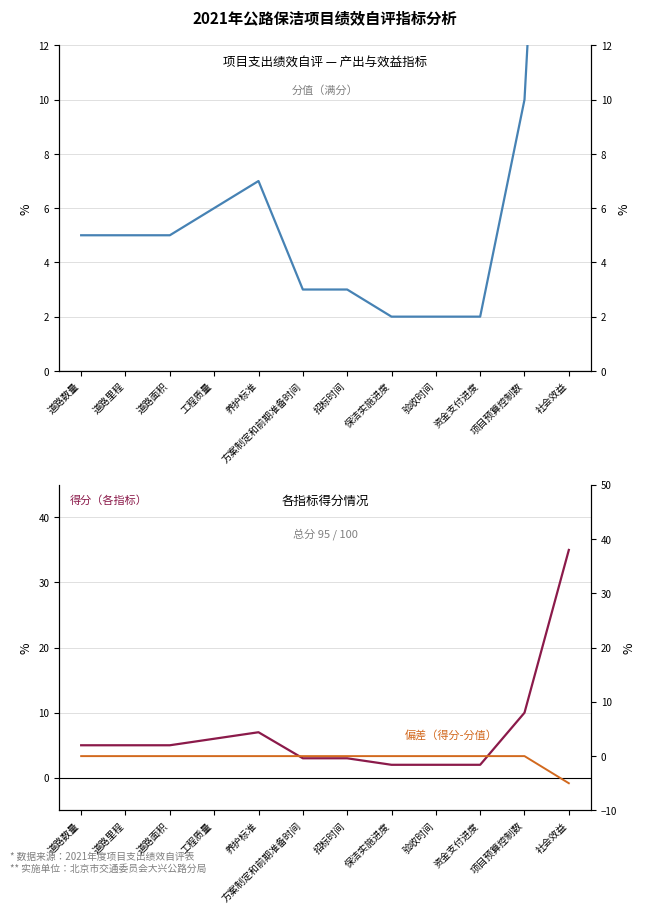

Reading left to right, list all the values displayed in this chart.

分值: 道路数量=5	道路里程=5	道路面积=5	工程质量=6	养护标准=7	方案制定和前期准备时间=3	招标时间=3	保洁实施进度=2	验收时间=2	资金支付进度=2	项目预算控制数=10	社会效益=40
得分: 道路数量=5	道路里程=5	道路面积=5	工程质量=6	养护标准=7	方案制定和前期准备时间=3	招标时间=3	保洁实施进度=2	验收时间=2	资金支付进度=2	项目预算控制数=10	社会效益=35
偏差（得分-分值）: 道路数量=0	道路里程=0	道路面积=0	工程质量=0	养护标准=0	方案制定和前期准备时间=0	招标时间=0	保洁实施进度=0	验收时间=0	资金支付进度=0	项目预算控制数=0	社会效益=-5